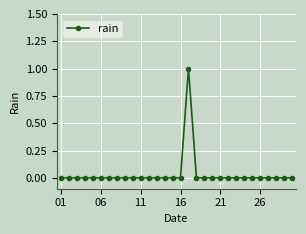

Reading right to left, what are all the values shown in this chart?

0	0	0	0	0	0	0	0	0	0	0	0	0	1	0	0	0	0	0	0	0	0	0	0	0	0	0	0	0	0